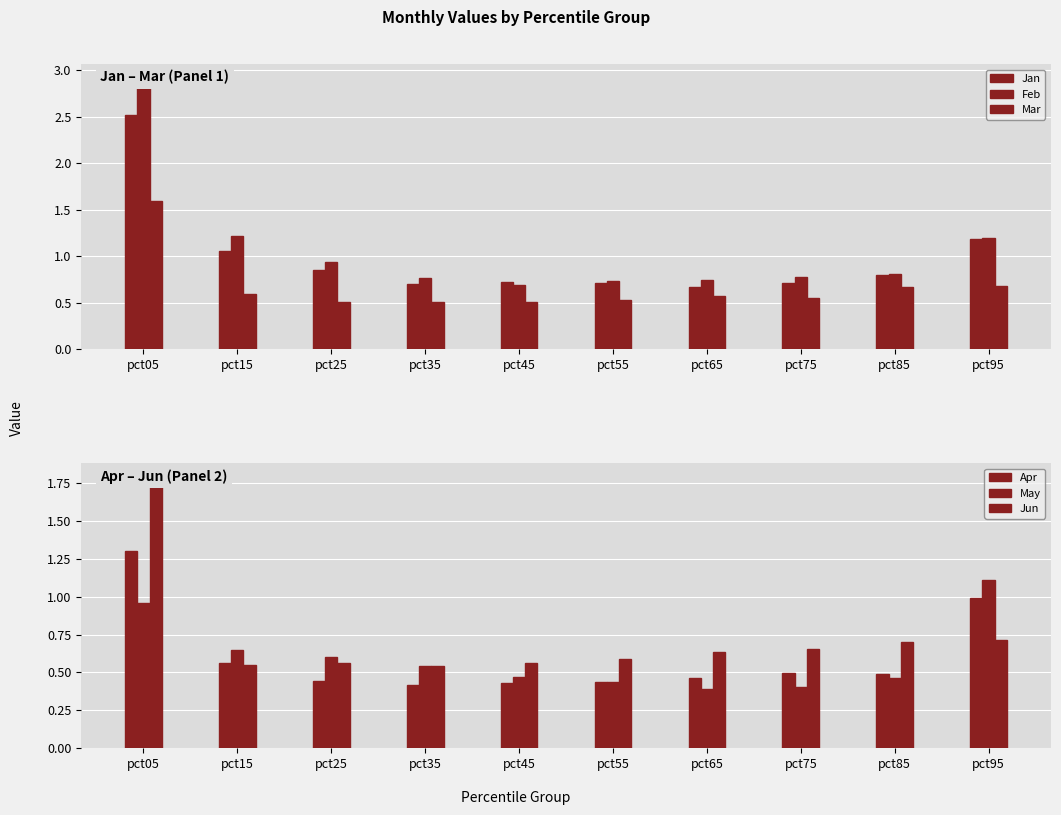

What value does the Jan series have at pct55?

0.7